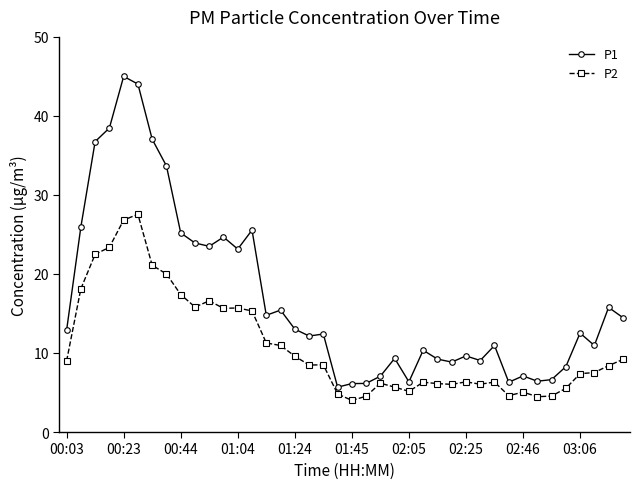

Which series has the largest total across all categories?

P1